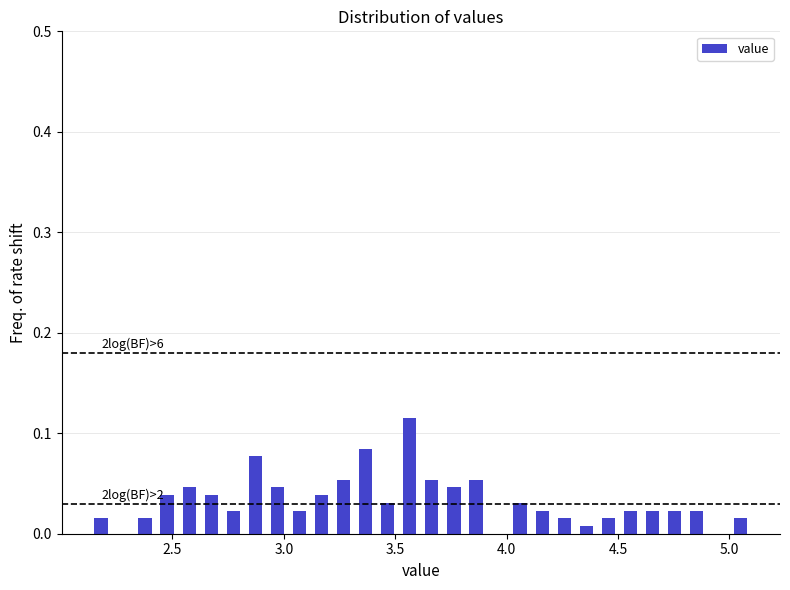

Around what value on the x-axis is the tallest bar? Give the approximate position of its centre, as read against the axis.

3.55